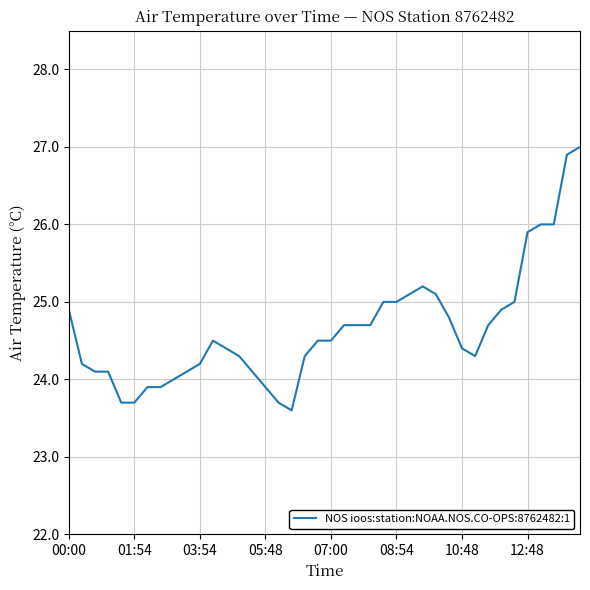

What is the maximum value shown in the chart?

27.0